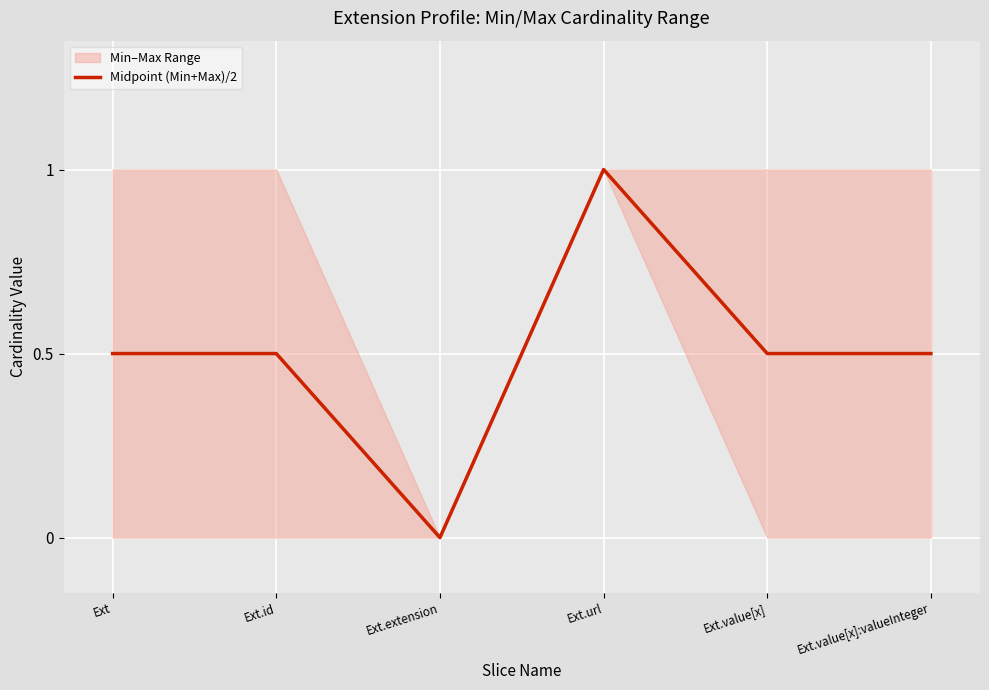

Which category has the lowest value across all series?

Ext.extension